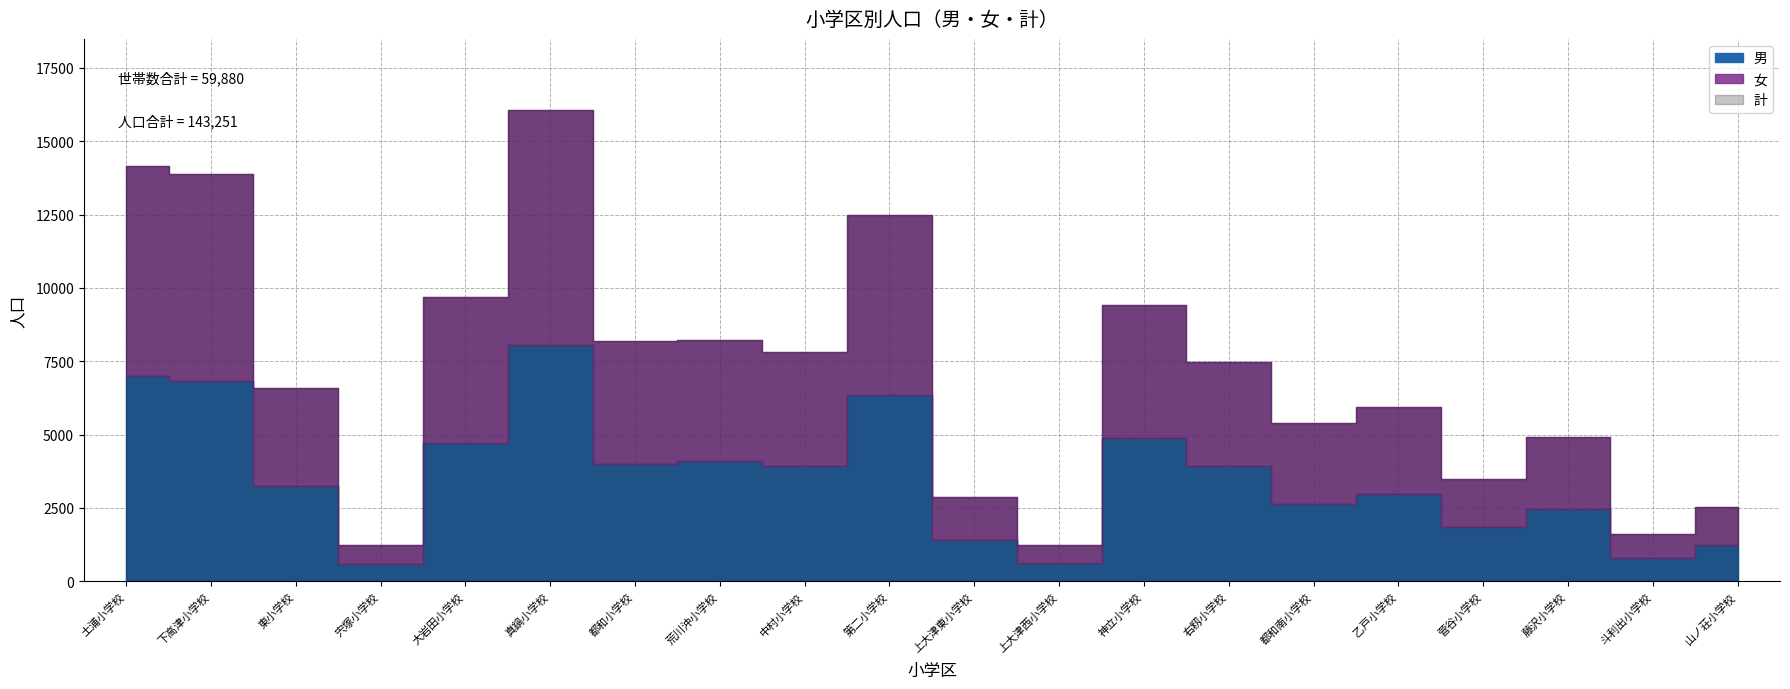

True or false: 女 and 計 intersect in this chart.

False